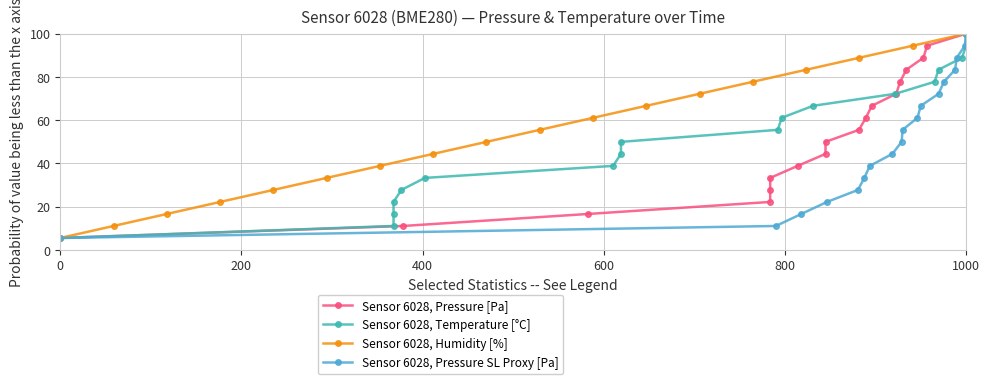

What is the lowest value of the Sensor 6028, Humidity [%] series?

5.6